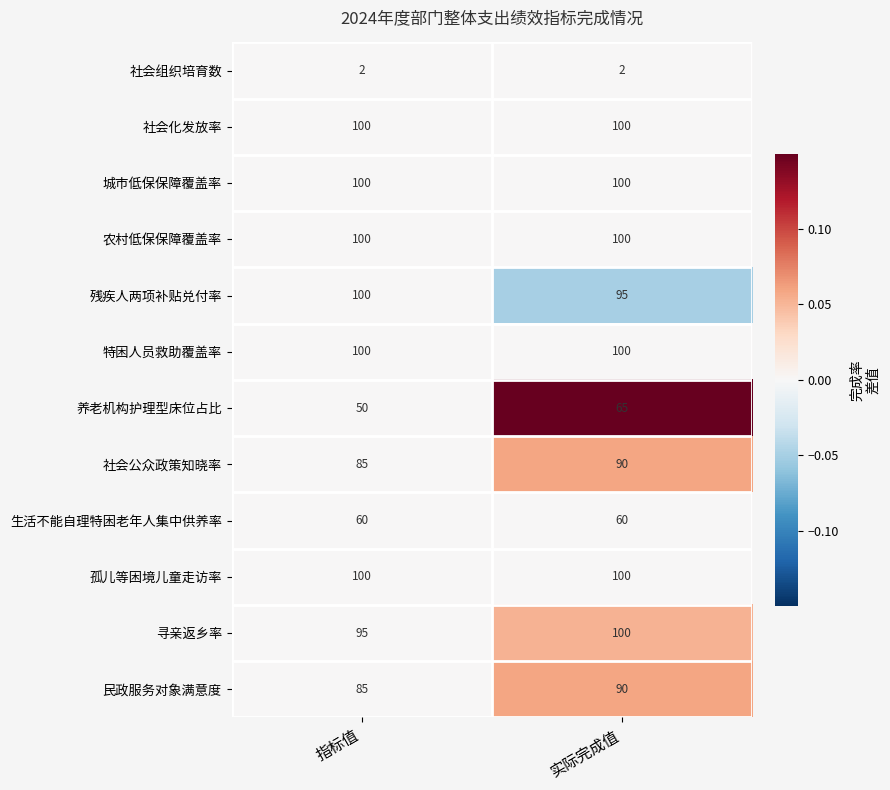

Read the 城市低保保障覆盖率 value at 指标值.

100